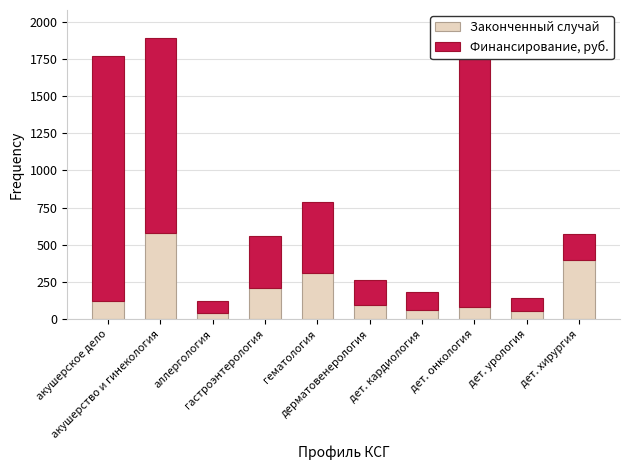

What is the average value of the Финансирование, руб. series?

632